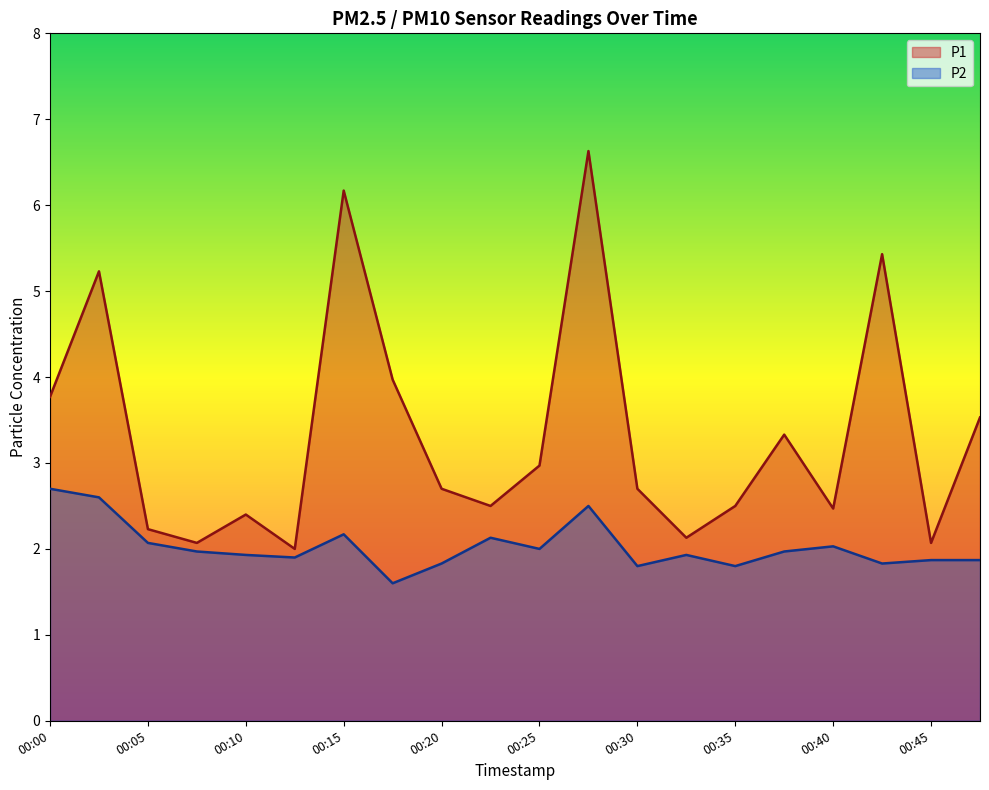

What is the lowest value of the P1 series?

2.0